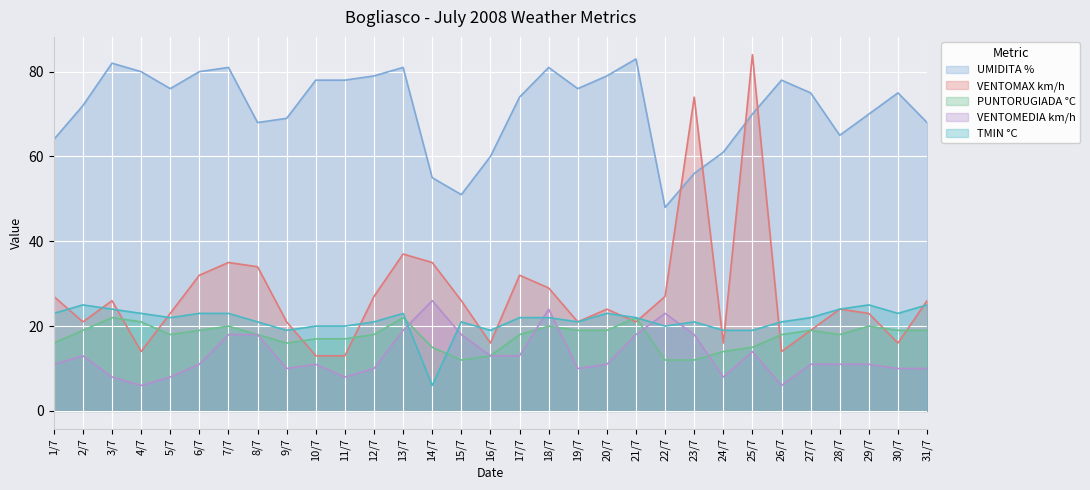

True or false: TMIN °C has more than 0 points higher than both neighbors.

True